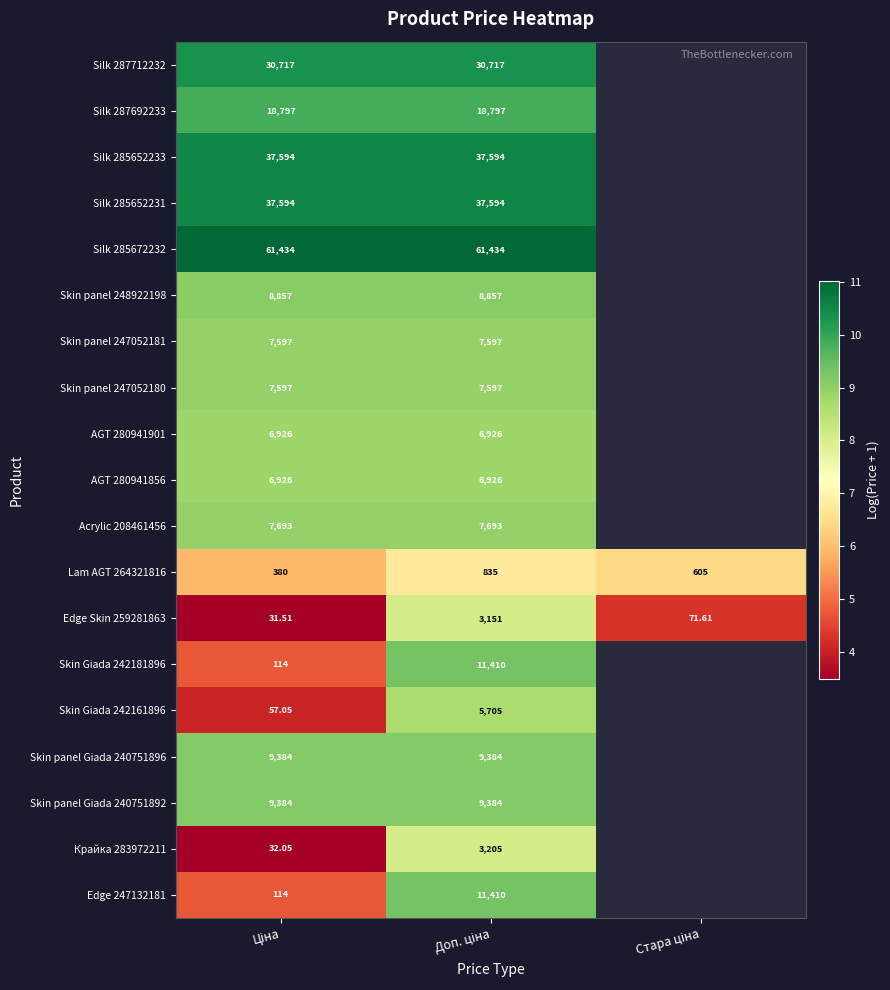

At how many categories does at least one series exceed 7?

2